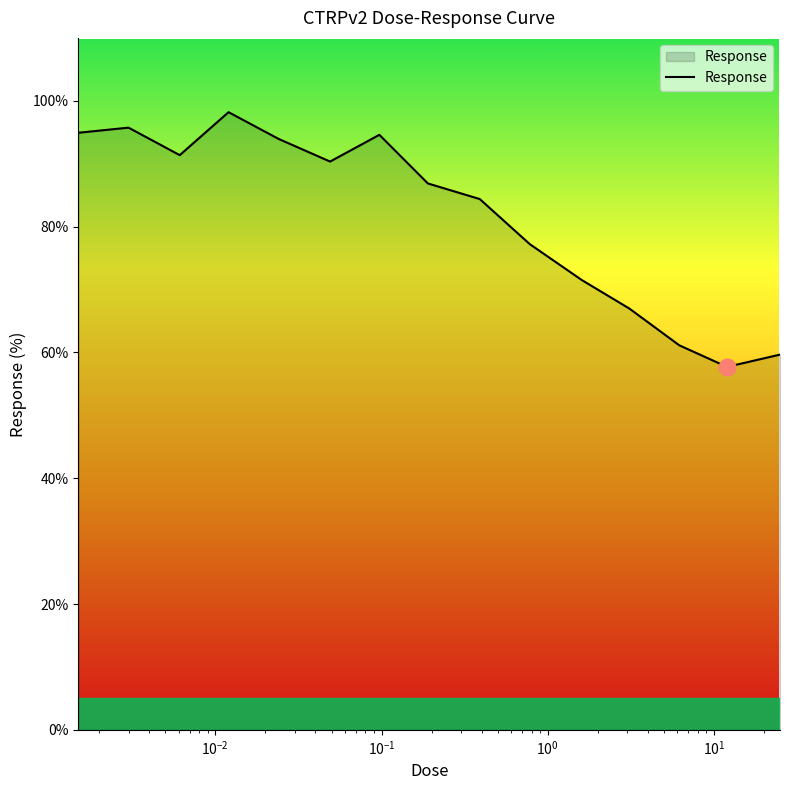

What is the maximum value shown in the chart?

98.2